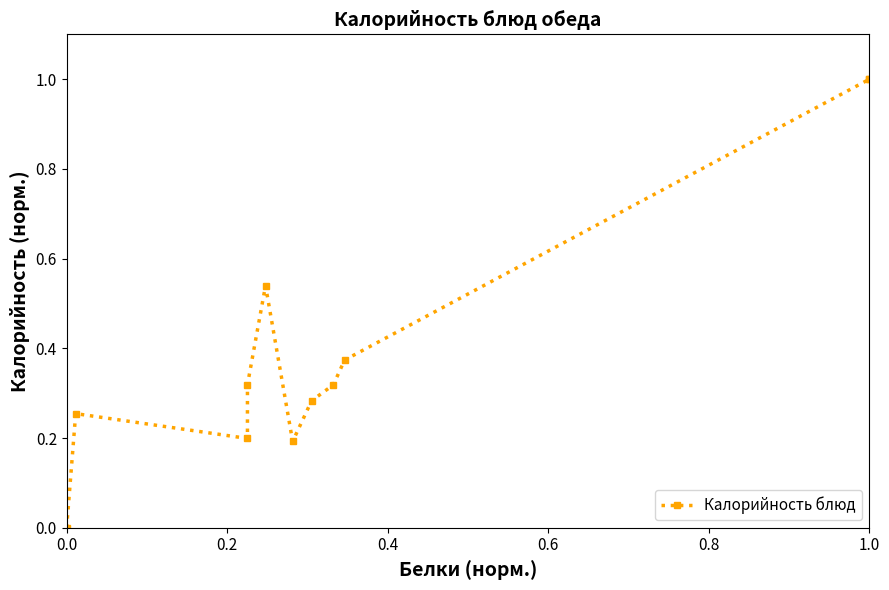

What is the difference between the maximum and minimum values?

1.0